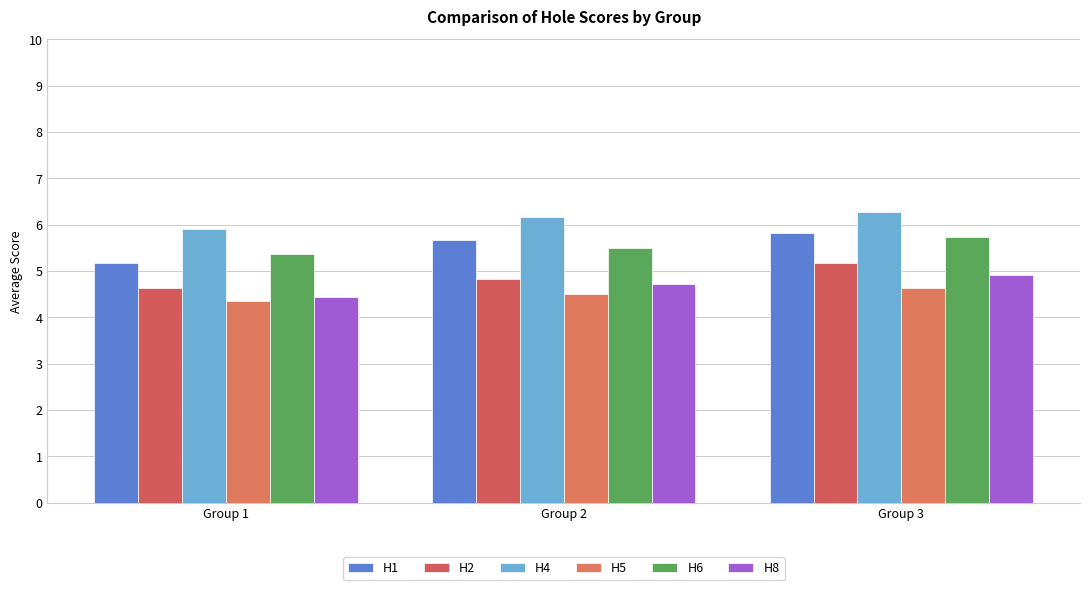

Which series has the largest total across all categories?

H4